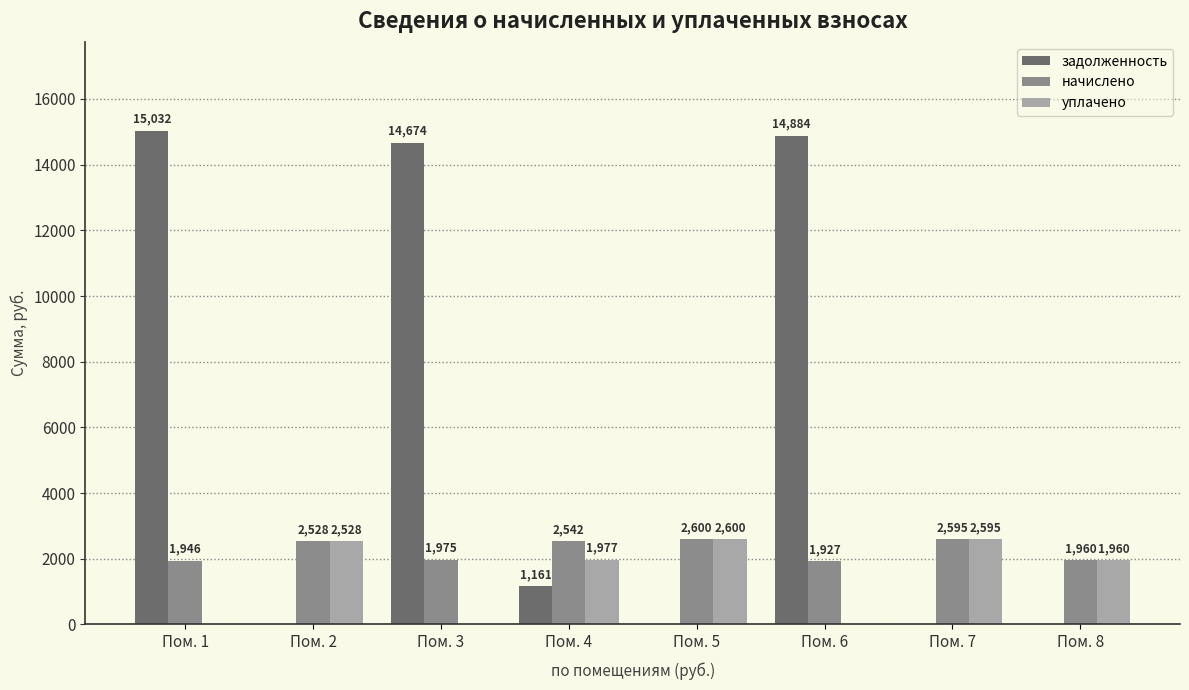

Which series changed the most between Пом. 1 and Пом. 4?

задолженность